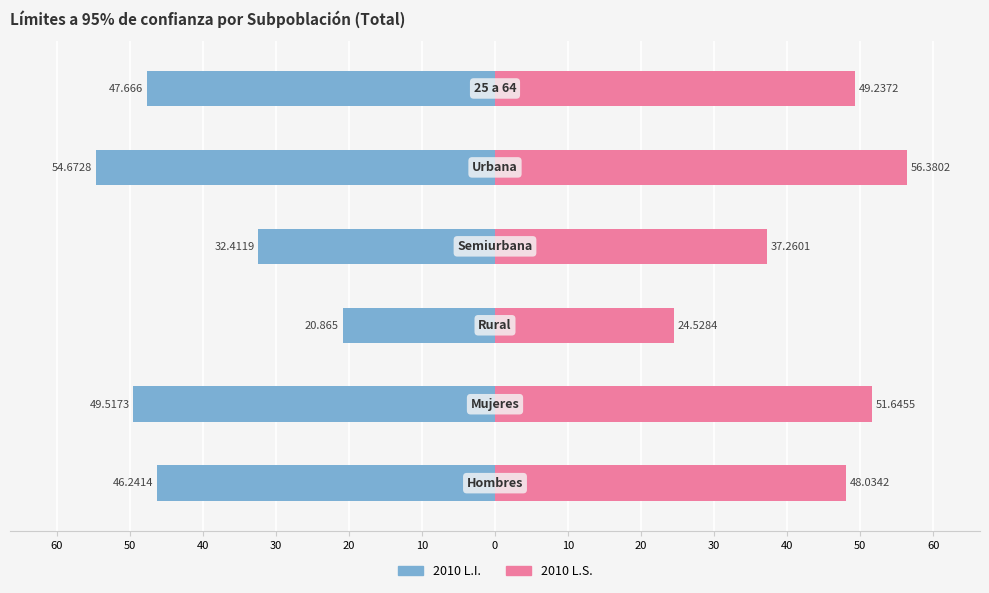

What value does the 2010 L.S. series have at 50?

51.6